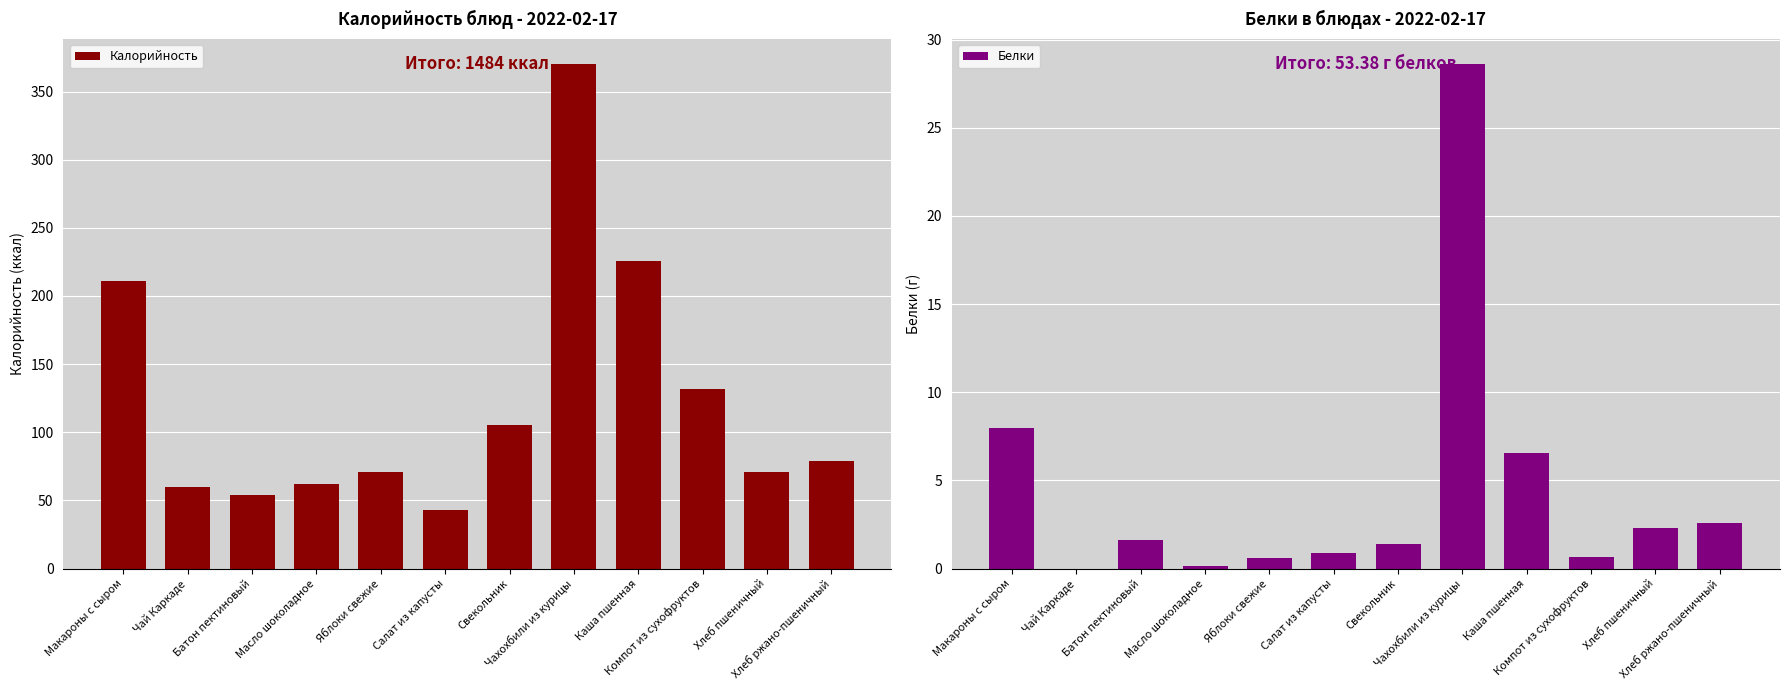

Rank the series at Чай Каркаде from lowest to highest value.

Белки, Калорийность